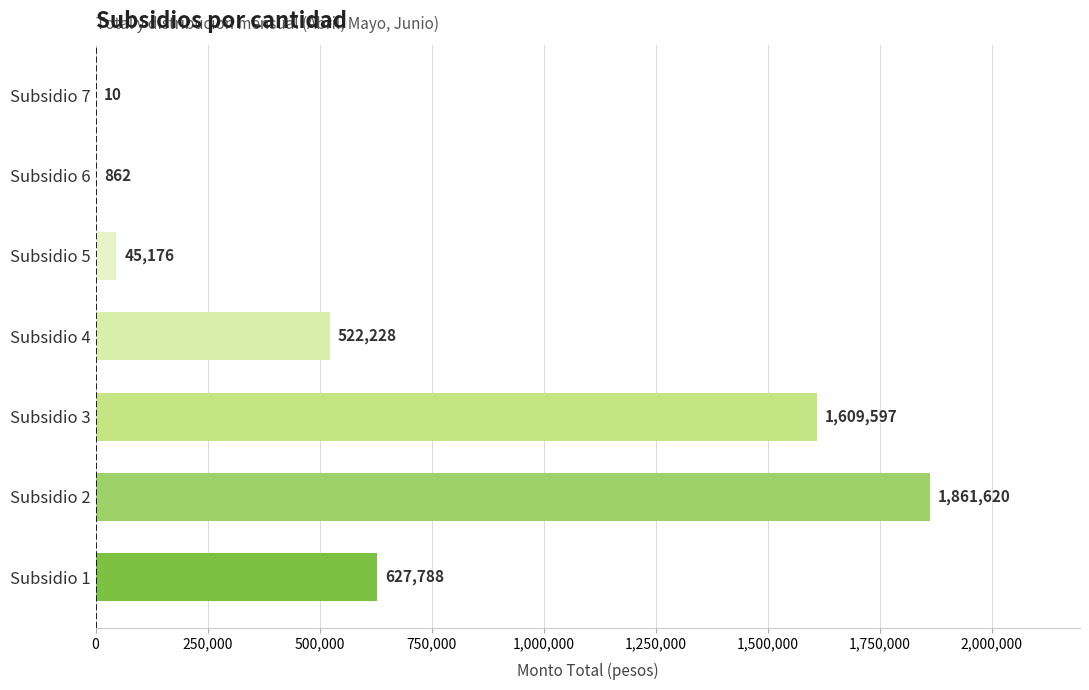

Approximately how many times larger is the value at Subsidio 4 compared to Subsidio 6?

605.8